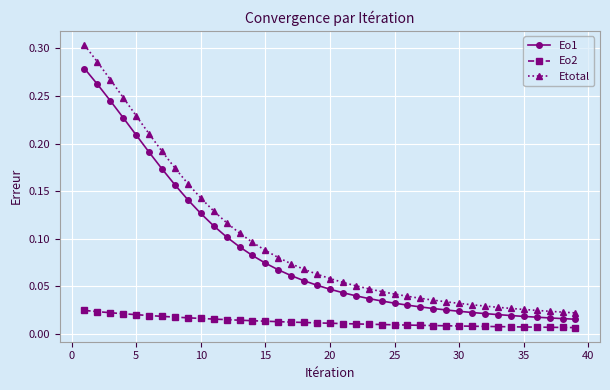

Which series has the largest total across all categories?

Etotal